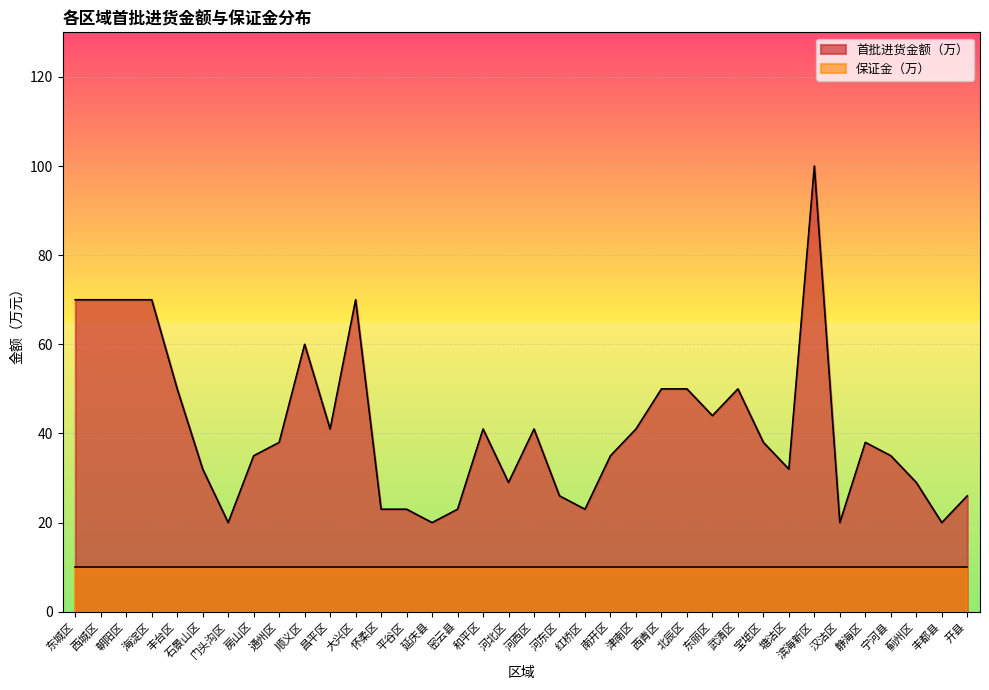

How many series are shown in this chart?

2